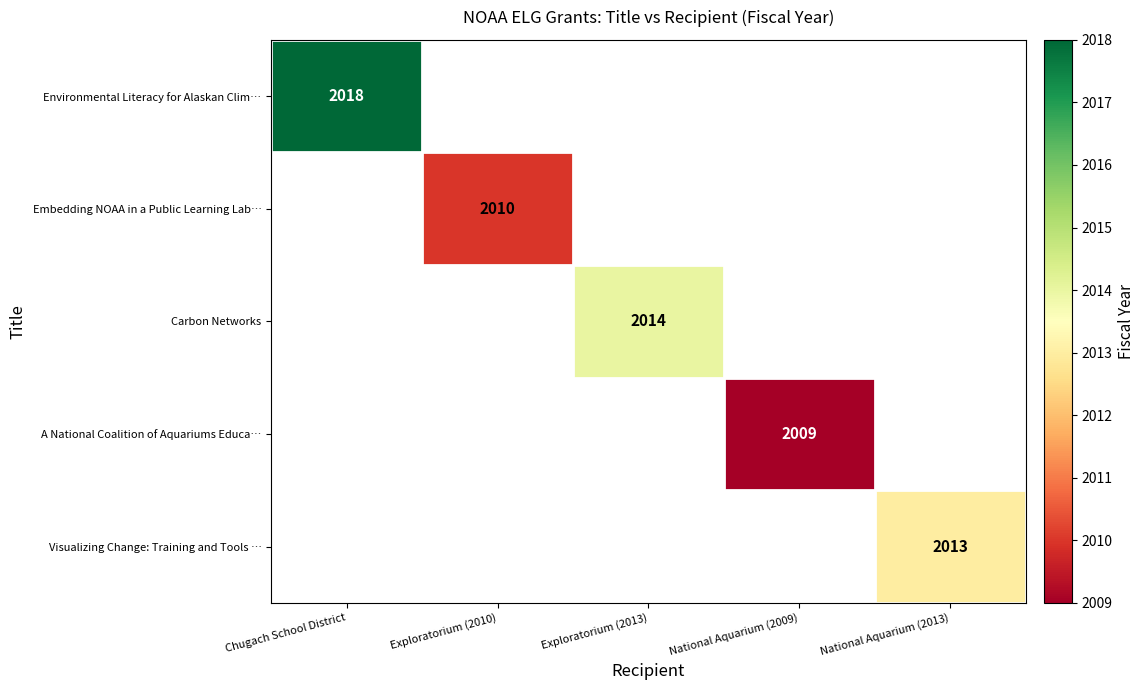

Is it true that Environmental Literacy for Alaskan Clim… equals 2018 at Chugach School District?

True